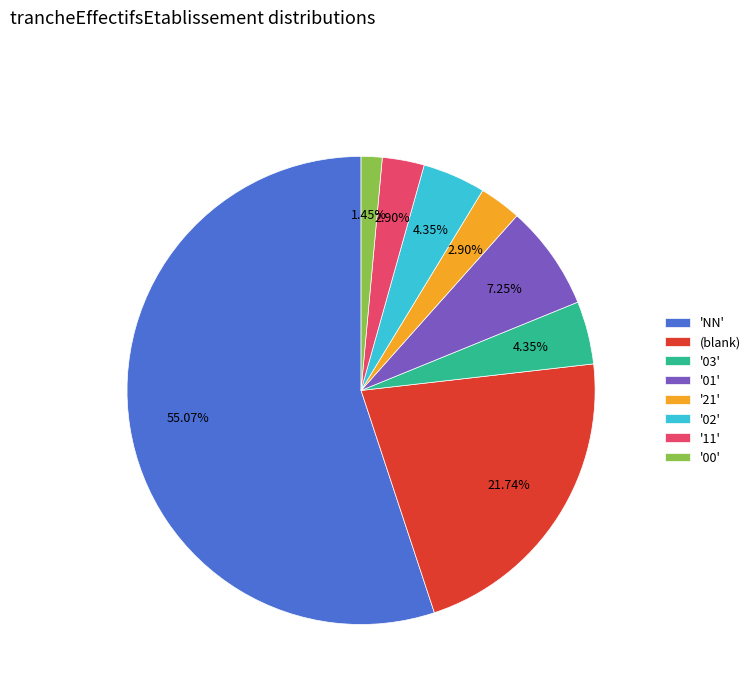

Is the sum of (blank) and '00' greater than half?

No